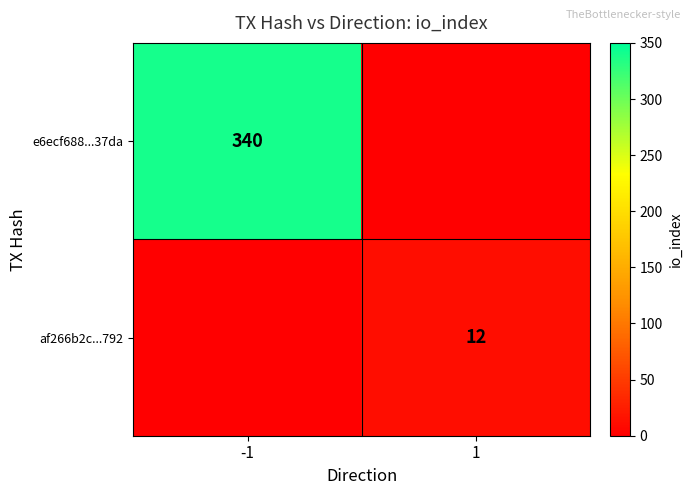

The af266b2c...792 series shows 12 at 1. True or false?

True